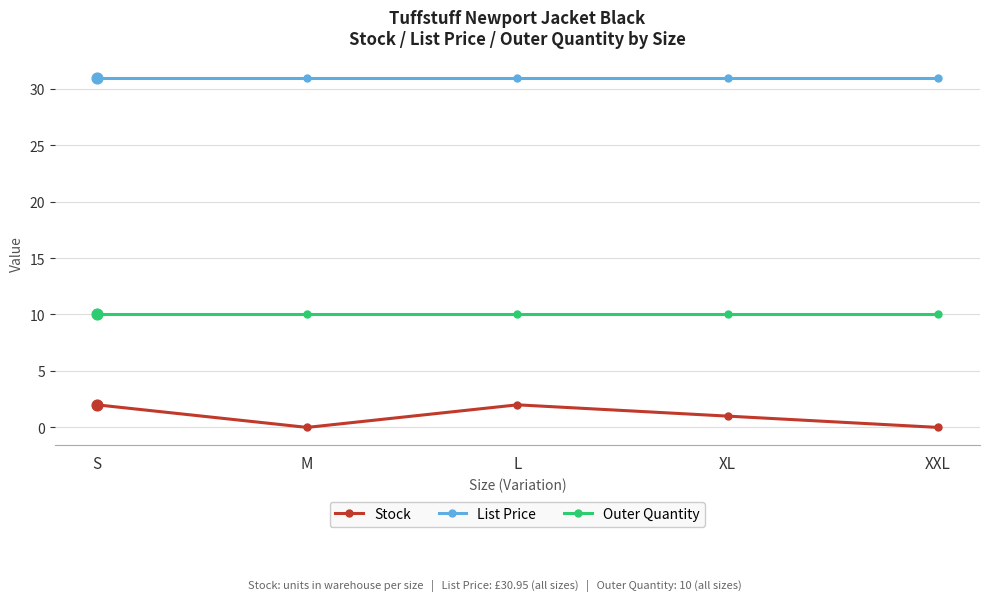

Which series has the largest total across all categories?

List Price